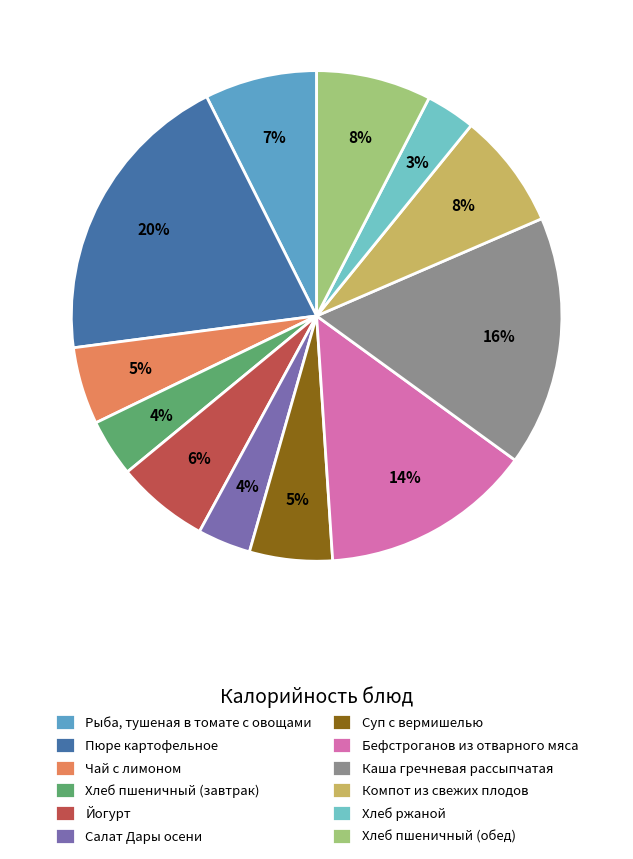

What is the ratio of the value at Пюре картофельное to the value at Хлеб пшеничный (завтрак)?

5.2